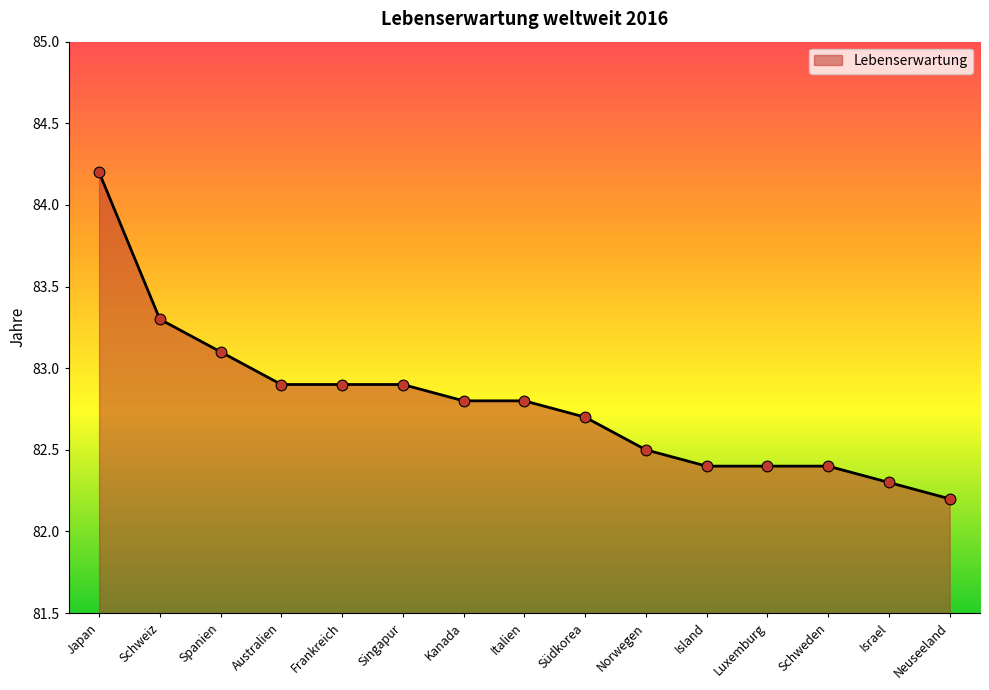

Between Japan and Australien, which is larger?

Japan